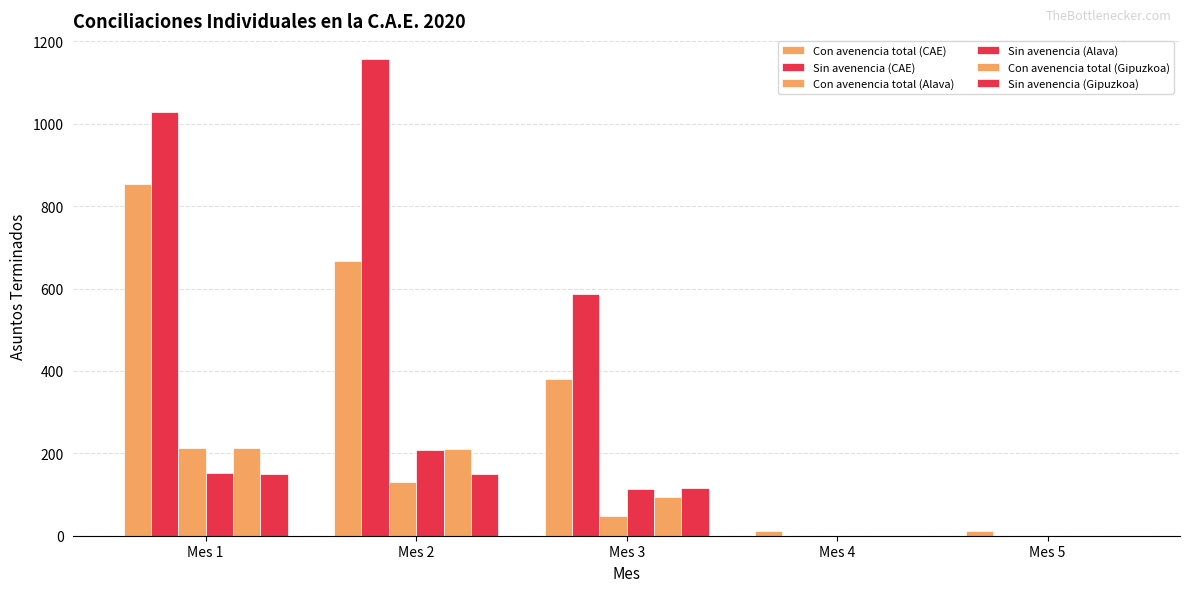

What is the sum of all Sin avenencia (CAE) values?

2773